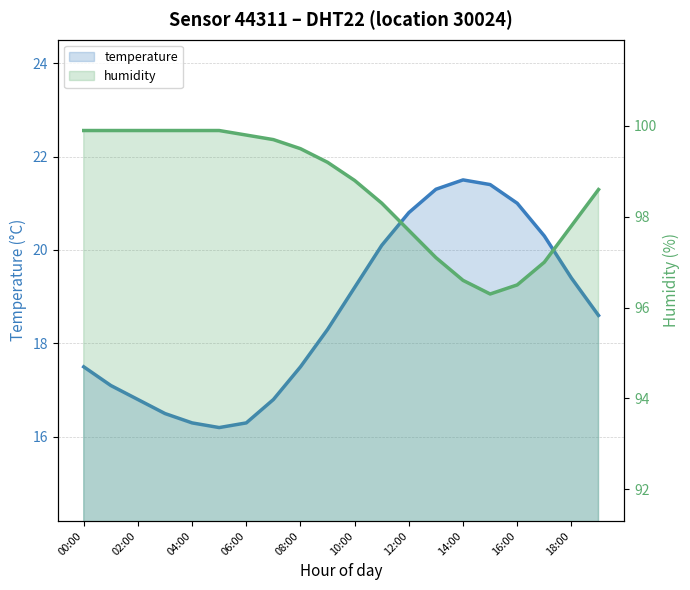

What is the minimum value shown in the chart?

16.2